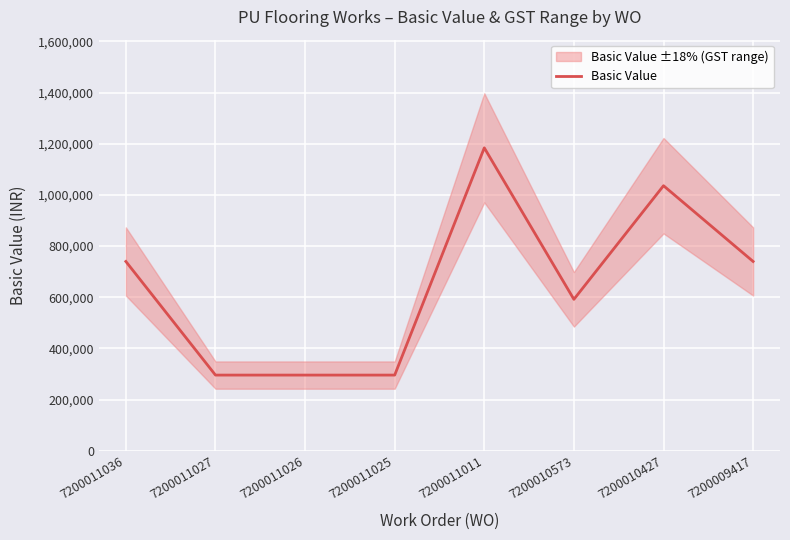

How many lines are shown in the chart?

1